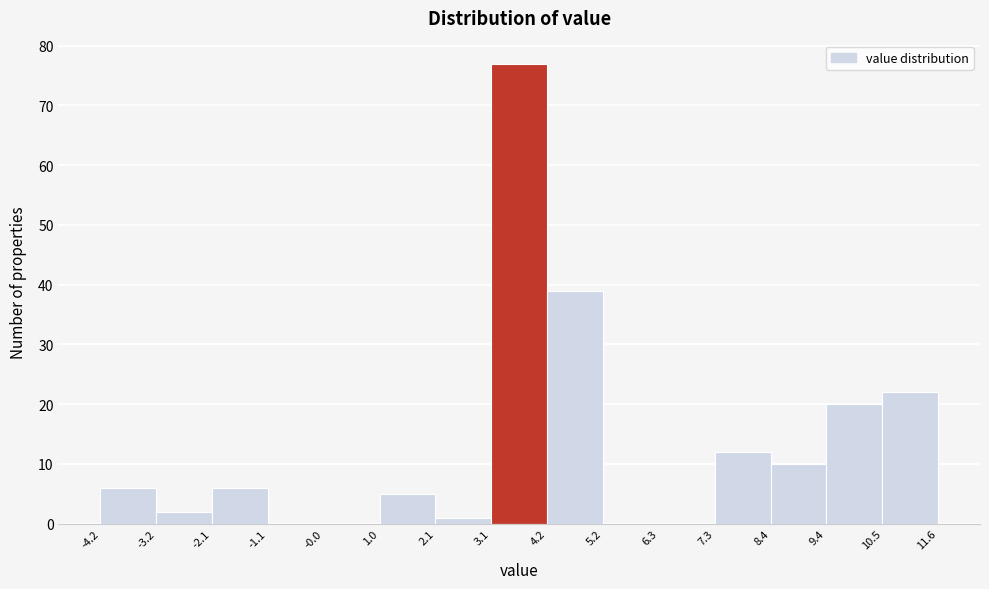

Reading left to right, transcribe this chart: for each bar, give the range it covers on the x-axis and its height. The values are not printed on the chart, so give them approximately, as read against the axis.

-4.2 to -3.2: 6
-3.2 to -2.1: 2
-2.1 to -1.1: 6
-1.1 to -0.0: 0
-0.0 to 1.0: 0
1.0 to 2.1: 5
2.1 to 3.1: 1
3.1 to 4.2: 77
4.2 to 5.2: 39
5.2 to 6.3: 0
6.3 to 7.3: 0
7.3 to 8.4: 12
8.4 to 9.4: 10
9.4 to 10.5: 20
10.5 to 11.6: 22